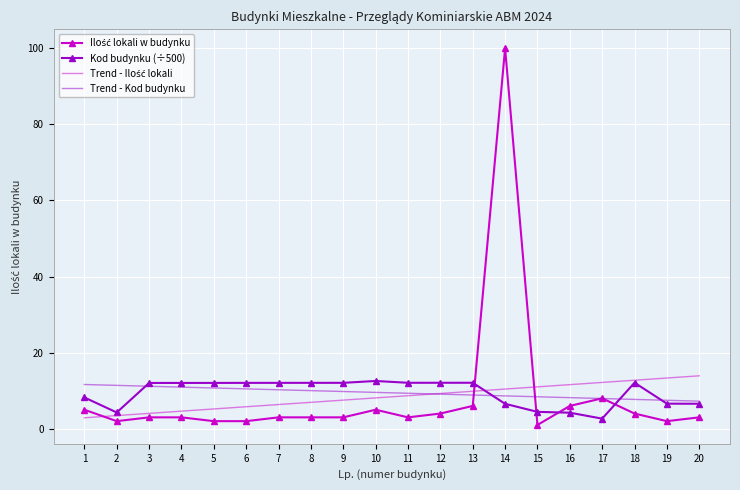

What is the sum of all Trend - Kod budynku values?

188.9